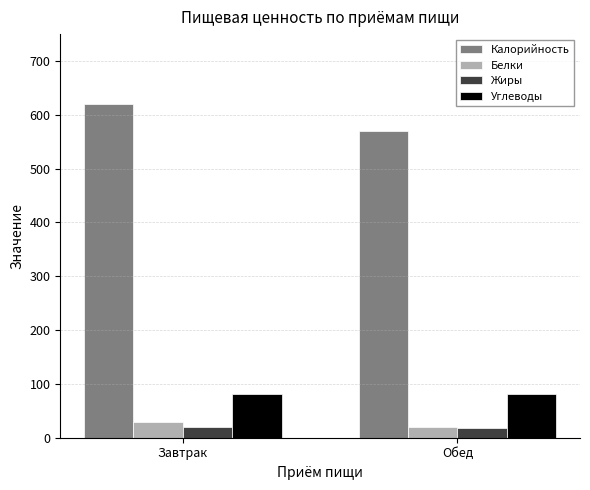

What is the label of the 1st bar from the right?

Обед